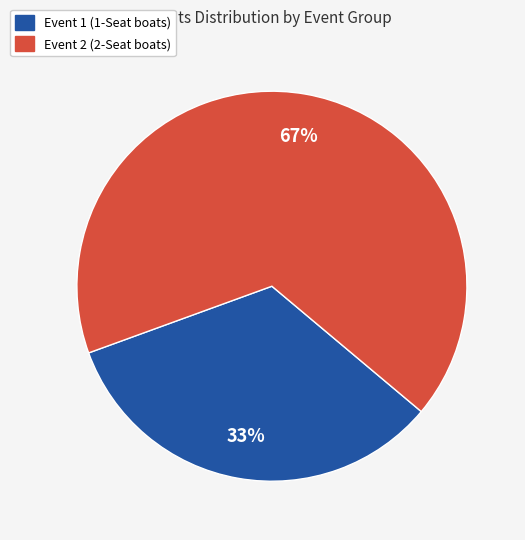

What is the smallest slice in the pie chart?

Event 1 (1-Seat boats)